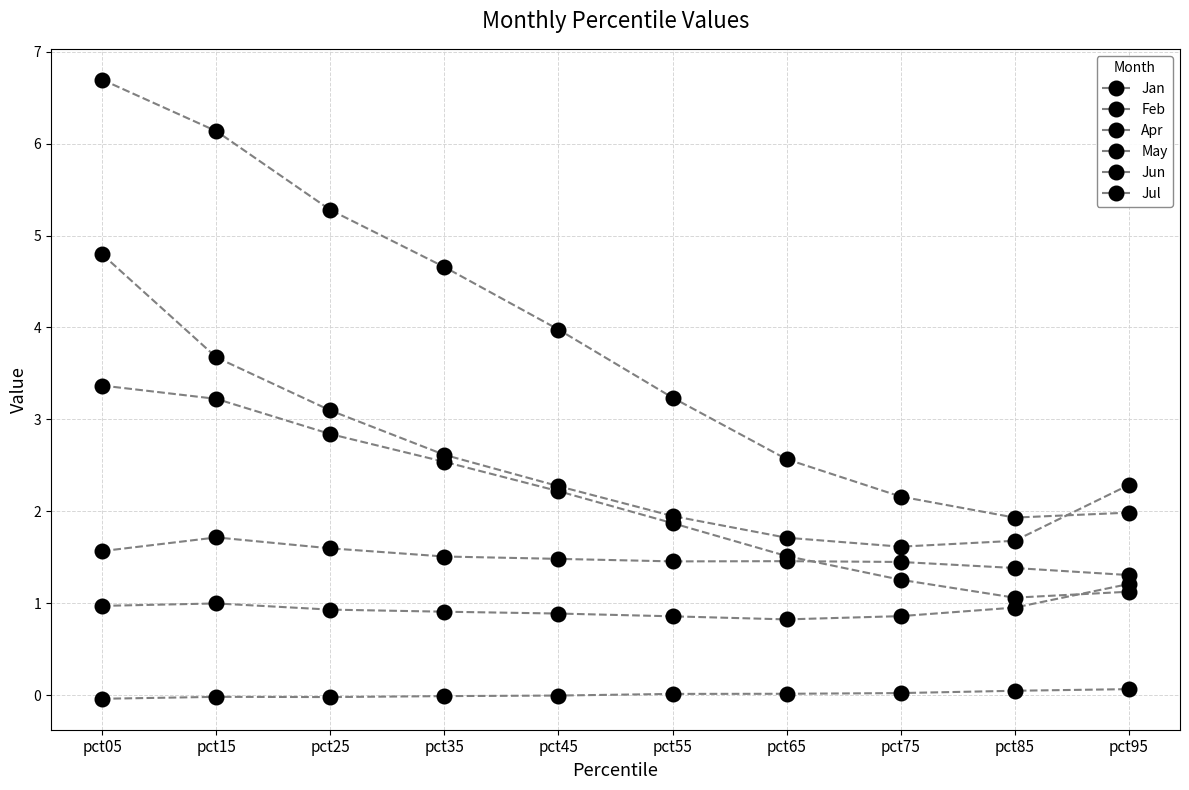

At pct05, list the series in order from largest to smallest.

Jan, Feb, Jul, Jun, May, Apr